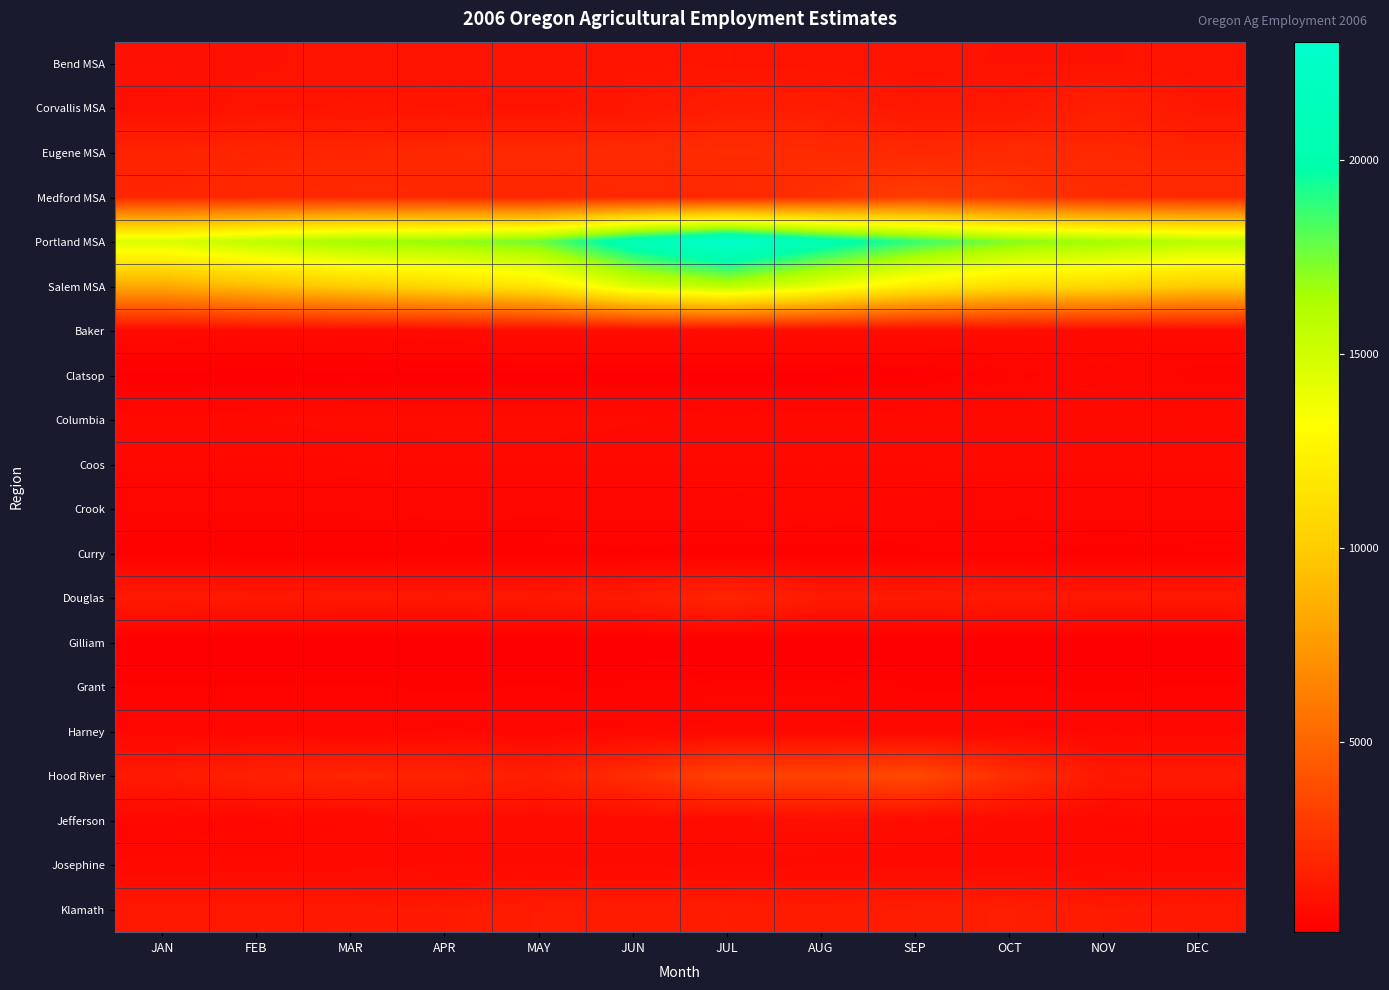

Reading left to right, extract all data points from this chart.

Bend MSA: JAN=970	FEB=990	MAR=1040	APR=1070	MAY=1090	JUN=1090	JUL=1100	AUG=1030	SEP=1030	OCT=1000	NOV=1000	DEC=1030
Corvallis MSA: JAN=890	FEB=1070	MAR=1110	APR=1130	MAY=1060	JUN=1240	JUL=1530	AUG=1500	SEP=1270	OCT=1260	NOV=1690	DEC=1220
Eugene MSA: JAN=1830	FEB=1900	MAR=1970	APR=2020	MAY=2100	JUN=2150	JUL=2290	AUG=2230	SEP=2080	OCT=2160	NOV=2020	DEC=1900
Medford MSA: JAN=1960	FEB=2040	MAR=2070	APR=2030	MAY=1920	JUN=2020	JUL=2000	AUG=2470	SEP=3060	OCT=2700	NOV=2240	DEC=2150
Portland MSA: JAN=14630	FEB=15740	MAR=16700	APR=16980	MAY=17720	JUN=20920	JUL=23060	AUG=20660	SEP=18790	OCT=17300	NOV=16650	DEC=15900
Salem MSA: JAN=8290	FEB=9290	MAR=10130	APR=10830	MAY=11680	JUN=14680	JUL=15970	AUG=14190	SEP=12060	OCT=11100	NOV=10770	DEC=9950
Baker: JAN=600	FEB=620	MAR=620	APR=670	MAY=700	JUN=690	JUL=700	AUG=690	SEP=690	OCT=710	NOV=640	DEC=630
Clatsop: JAN=170	FEB=160	MAR=170	APR=160	MAY=160	JUN=170	JUL=170	AUG=170	SEP=190	OCT=380	NOV=480	DEC=360
Columbia: JAN=600	FEB=650	MAR=690	APR=700	MAY=710	JUN=660	JUL=620	AUG=640	SEP=640	OCT=630	NOV=620	DEC=620
Coos: JAN=530	FEB=530	MAR=540	APR=560	MAY=560	JUN=560	JUL=560	AUG=560	SEP=560	OCT=590	NOV=580	DEC=590
Crook: JAN=430	FEB=440	MAR=440	APR=470	MAY=460	JUN=470	JUL=480	AUG=530	SEP=480	OCT=450	NOV=440	DEC=440
Curry: JAN=240	FEB=230	MAR=230	APR=240	MAY=240	JUN=270	JUL=250	AUG=240	SEP=280	OCT=310	NOV=250	DEC=290
Douglas: JAN=1400	FEB=1360	MAR=1330	APR=1310	MAY=1340	JUN=1460	JUL=1950	AUG=1430	SEP=1430	OCT=1380	NOV=1320	DEC=1320
Gilliam: JAN=110	FEB=110	MAR=110	APR=110	MAY=110	JUN=110	JUL=110	AUG=110	SEP=110	OCT=110	NOV=110	DEC=110
Grant: JAN=300	FEB=300	MAR=300	APR=310	MAY=300	JUN=320	JUL=360	AUG=360	SEP=310	OCT=300	NOV=310	DEC=300
Harney: JAN=520	FEB=520	MAR=510	APR=530	MAY=520	JUN=540	JUL=550	AUG=550	SEP=540	OCT=540	NOV=530	DEC=510
Hood River: JAN=1400	FEB=1750	MAR=1920	APR=1870	MAY=1600	JUN=2300	JUL=3370	AUG=3270	SEP=3670	OCT=2340	NOV=1370	DEC=1380
Jefferson: JAN=470	FEB=500	MAR=560	APR=690	MAY=710	JUN=690	JUL=690	AUG=840	SEP=700	OCT=640	NOV=550	DEC=520
Josephine: JAN=570	FEB=570	MAR=590	APR=600	MAY=620	JUN=620	JUL=610	AUG=590	SEP=590	OCT=600	NOV=590	DEC=580
Klamath: JAN=1280	FEB=1290	MAR=1330	APR=1360	MAY=1510	JUN=1490	JUL=1500	AUG=1450	SEP=1550	OCT=1600	NOV=1380	DEC=1310